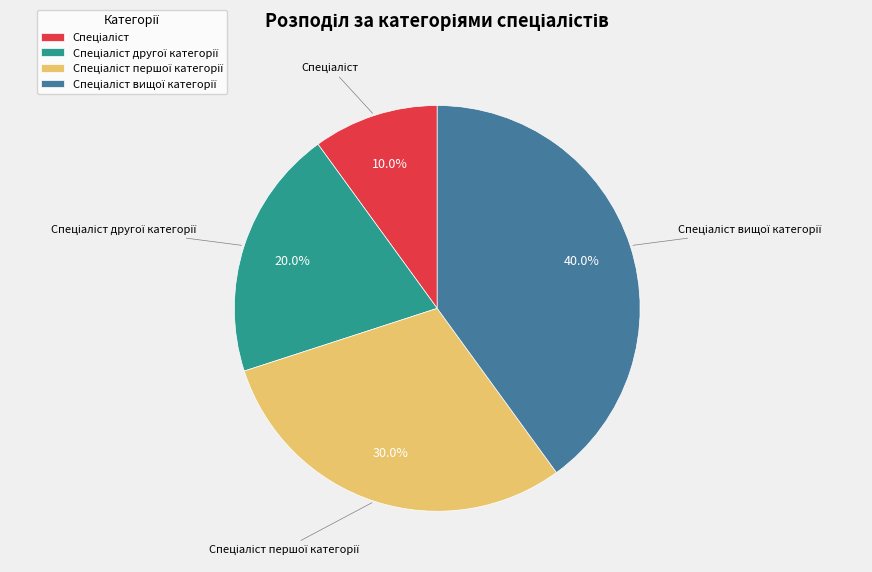

How many segments does this pie chart have?

4